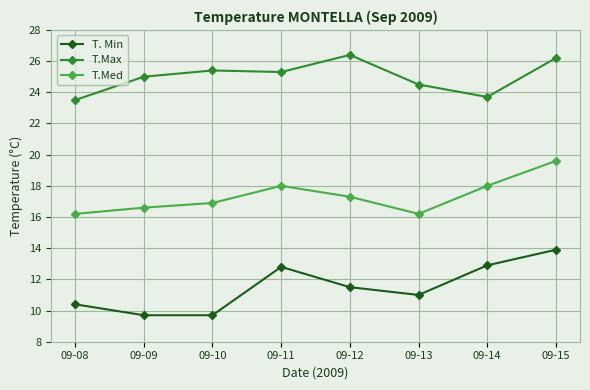

What is the difference between the second highest and minimum values in the T.Med series?

1.8